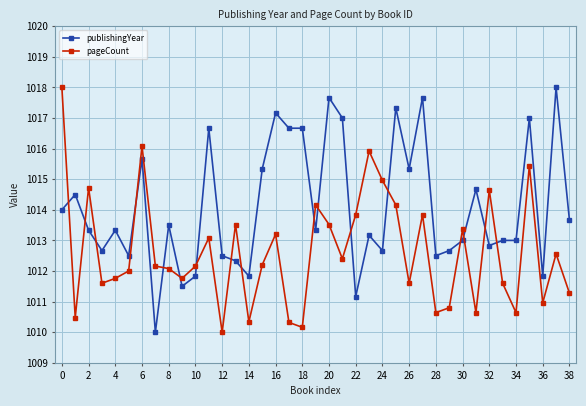

How many lines are shown in the chart?

2